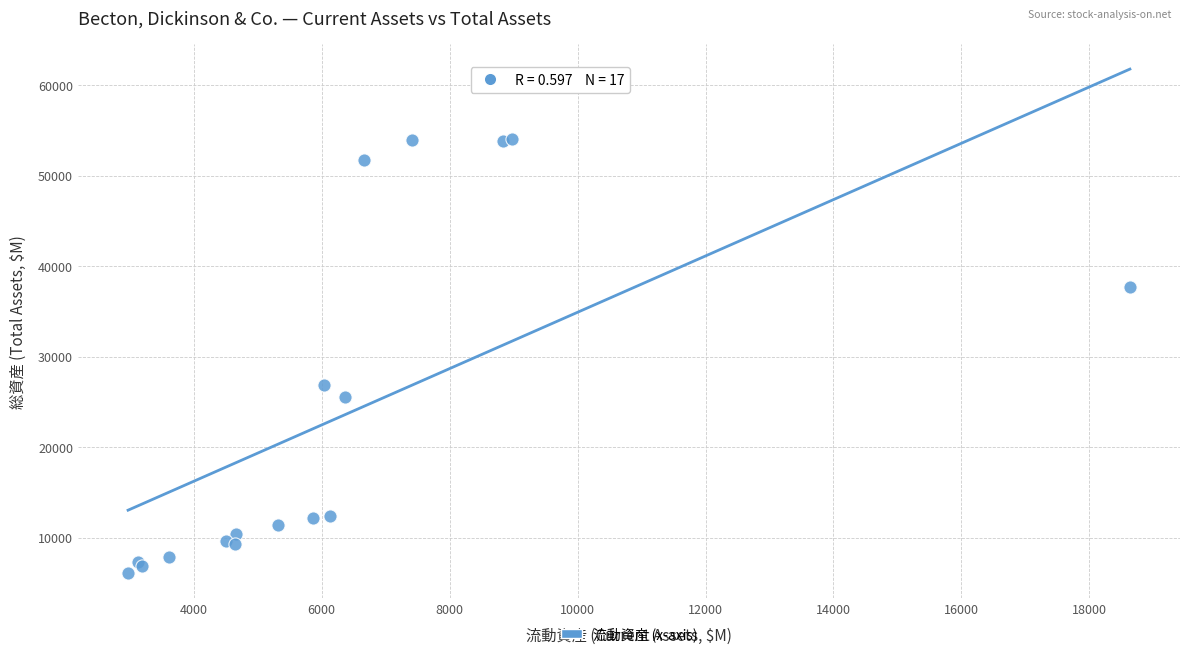

What Y value in the scatter plot is closest to 30042?

26820